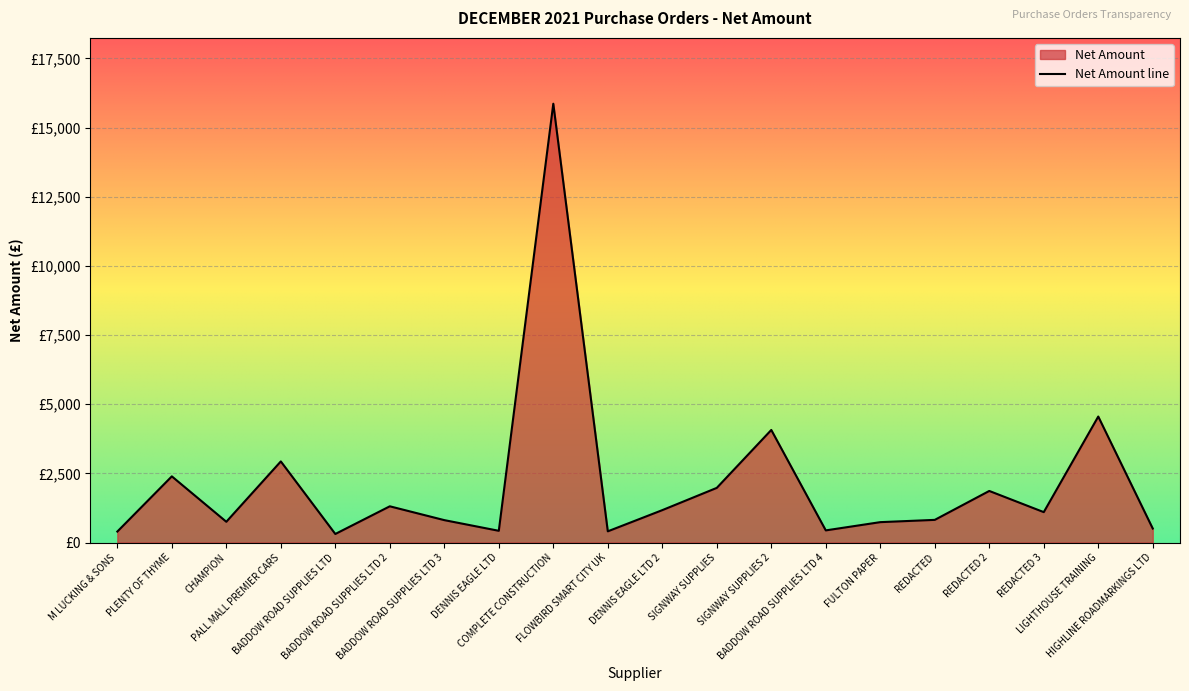

Reading left to right, list all the values displayed in this chart.

M LUCKING & SONS=397.5	PLENTY OF THYME=2393.0	CHAMPION=751.5	PALL MALL PREMIER CARS=2933.0	BADDOW ROAD SUPPLIES LTD=310.2	BADDOW ROAD SUPPLIES LTD 2=1310.6	BADDOW ROAD SUPPLIES LTD 3=811.0	DENNIS EAGLE LTD=425.0	COMPLETE CONSTRUCTION=15861.0	FLOWBIRD SMART CITY UK=405.9	DENNIS EAGLE LTD 2=1172.0	SIGNWAY SUPPLIES=1976.5	SIGNWAY SUPPLIES 2=4069.9	BADDOW ROAD SUPPLIES LTD 4=440.0	FULTON PAPER=738.0	REDACTED=820.0	REDACTED 2=1865.5	REDACTED 3=1100.0	LIGHTHOUSE TRAINING=4555.0	HIGHLINE ROADMARKINGS LTD=507.0